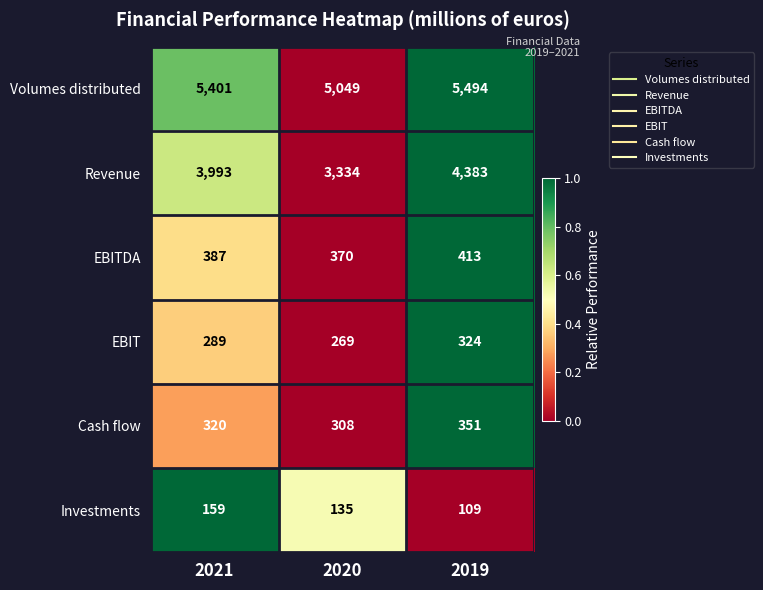

Between 2021 and 2020, which series saw the biggest shift?

Revenue